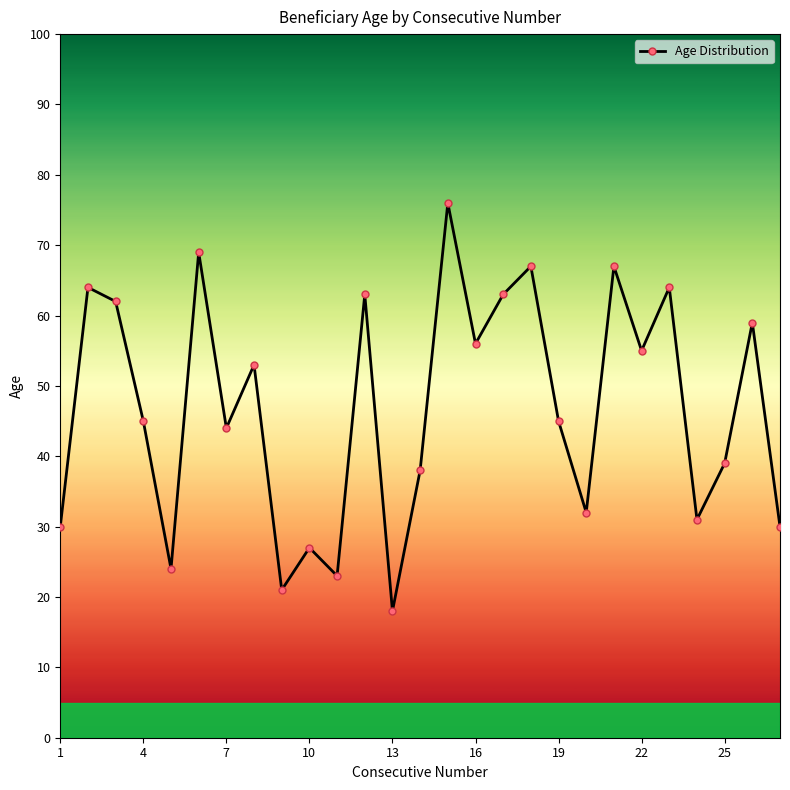

What is the minimum value shown in the chart?

18